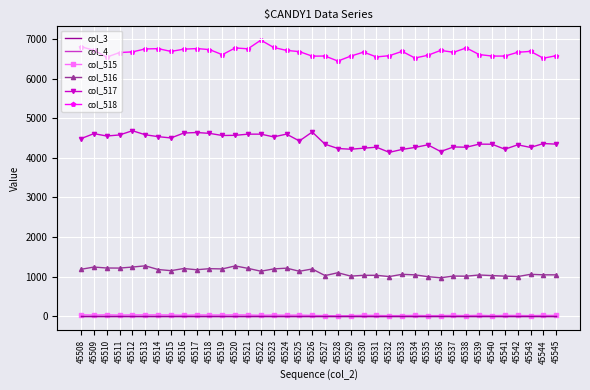

How many data points in col_516 are less than 1140?

19